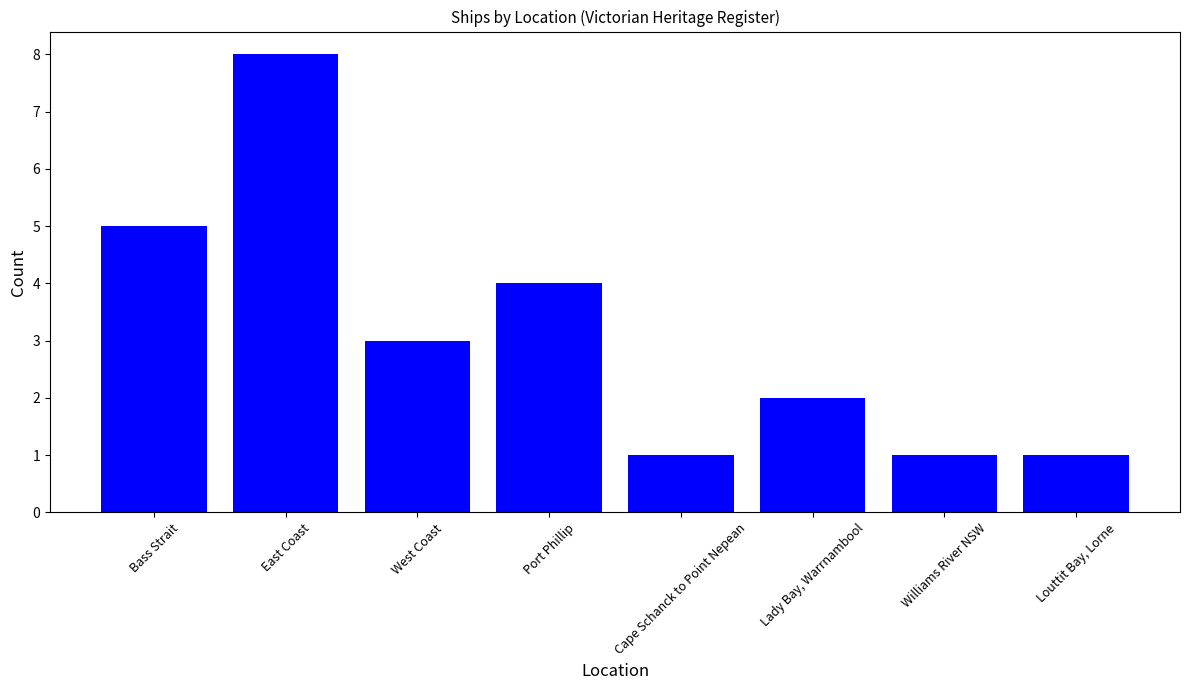

Reading right to left, what are all the values shown in this chart?

Louttit Bay, Lorne=1	Williams River NSW=1	Lady Bay, Warrnambool=2	Cape Schanck to Point Nepean=1	Port Phillip=4	West Coast=3	East Coast=8	Bass Strait=5